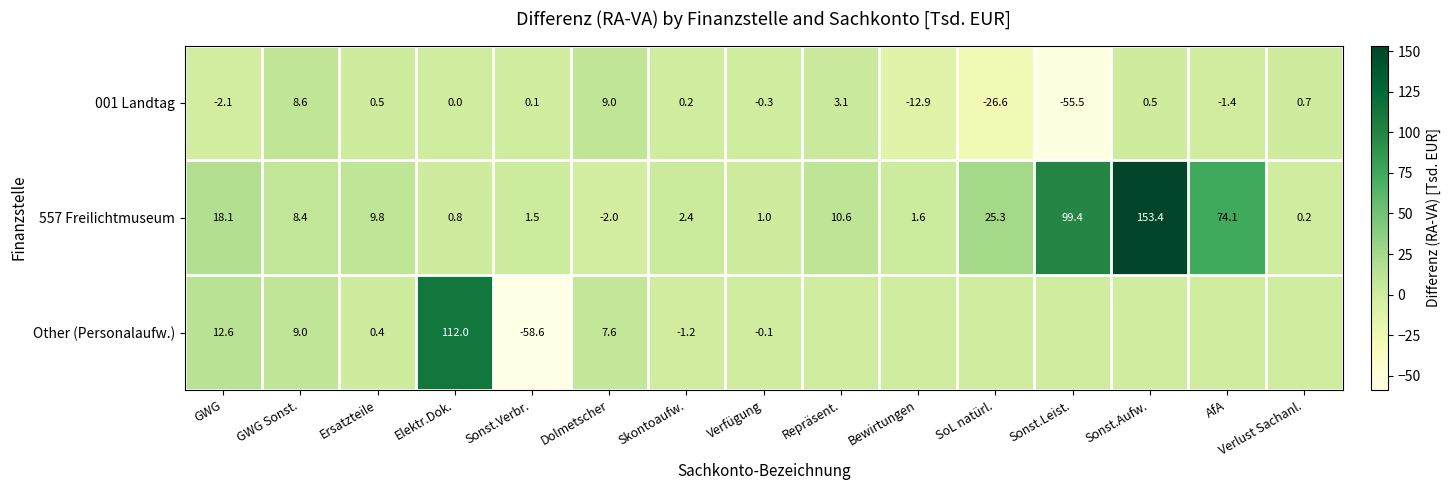

Where is 557 Freilichtmuseum nearest to the value 75?

AfA